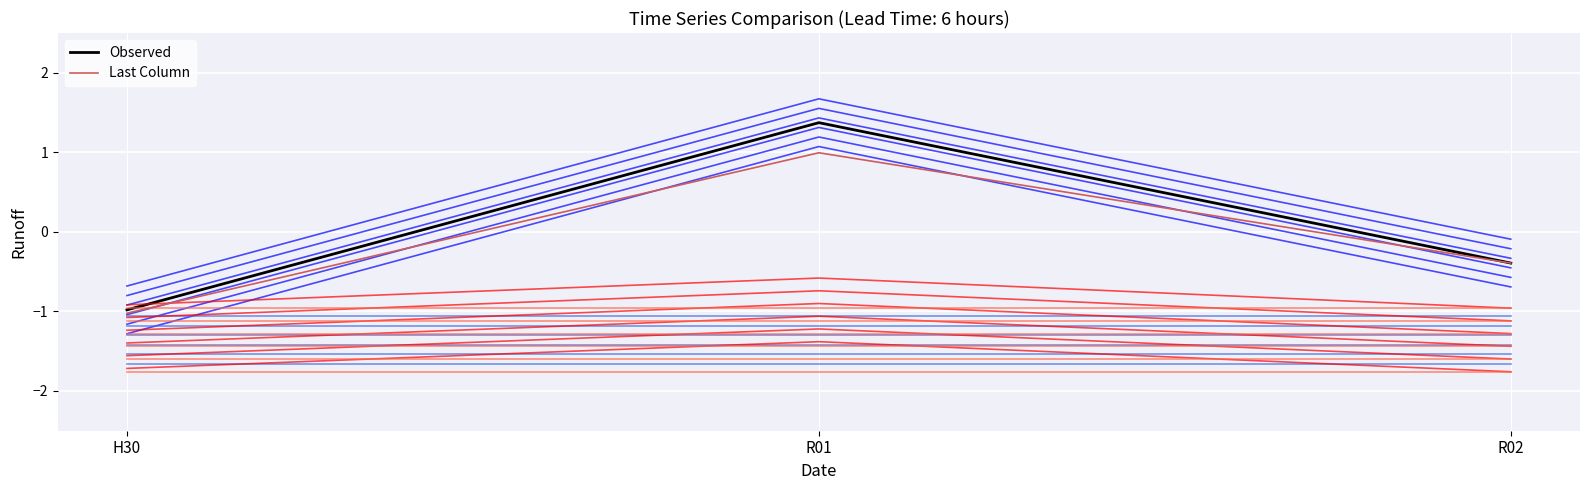

Reading right to left, what are all the values shown in this chart?

Observed: R02=-0.4	R01=1.4	H30=-1.0
Last Column: R02=-0.4	R01=1.0	H30=-1.0